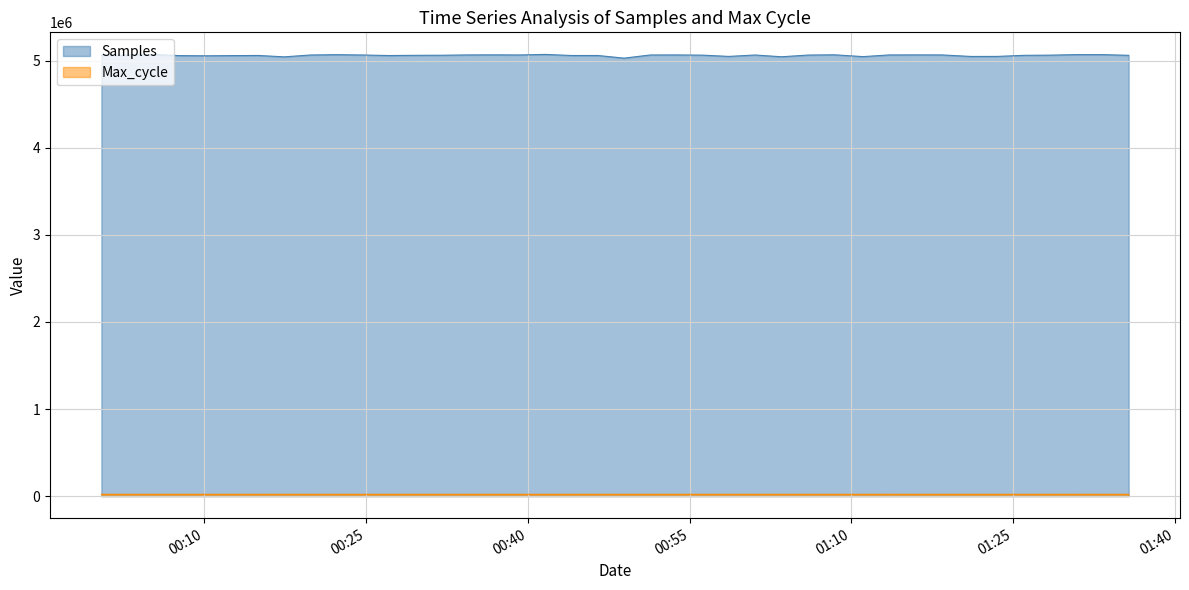

Which series has the largest range (max minus min)?

Samples